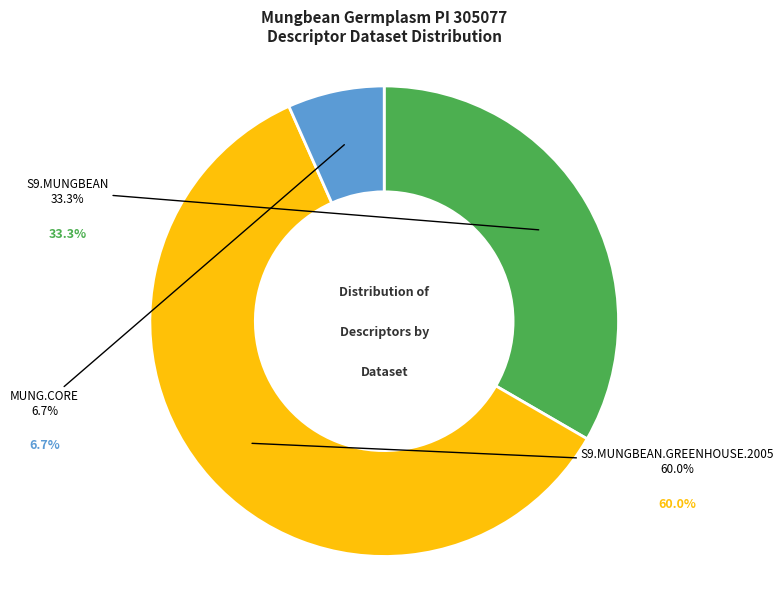

Which has a higher value, MUNG.CORE or S9.MUNGBEAN?

S9.MUNGBEAN